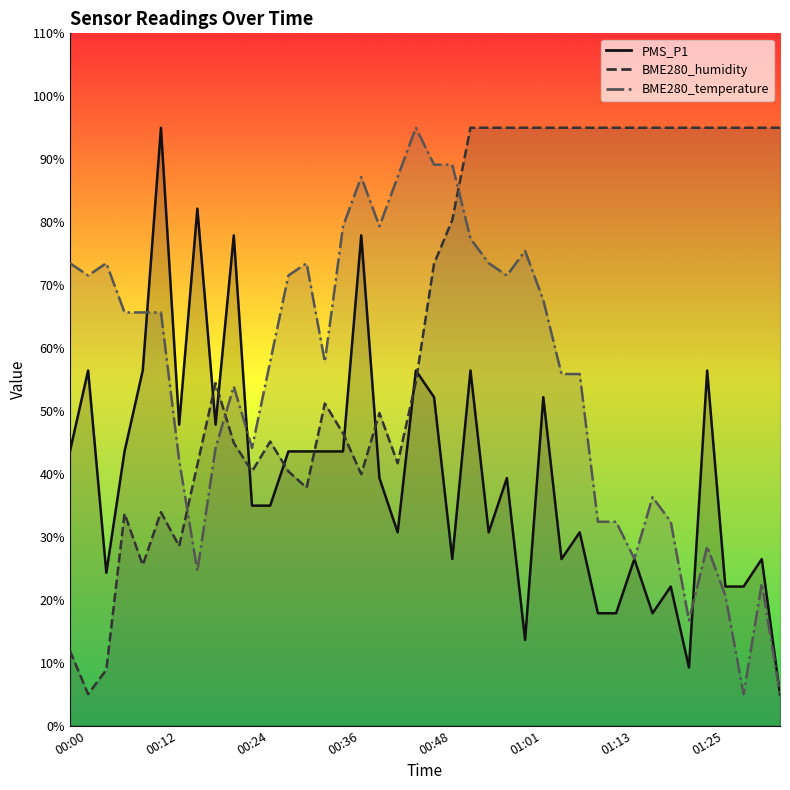

After their last crossing, which series has the higher values: BME280_humidity or BME280_temperature?

BME280_humidity